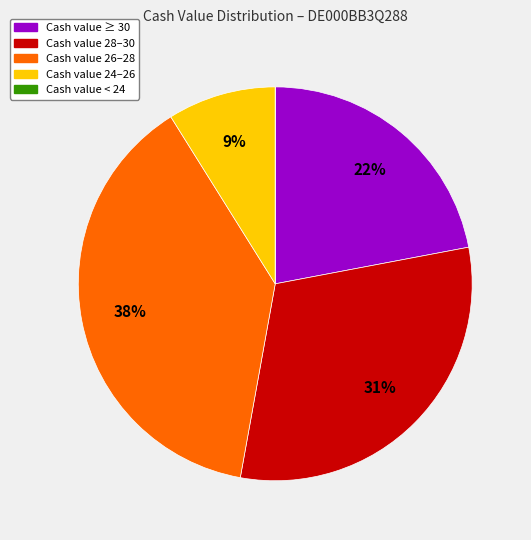

Is there a majority slice in this chart?

No